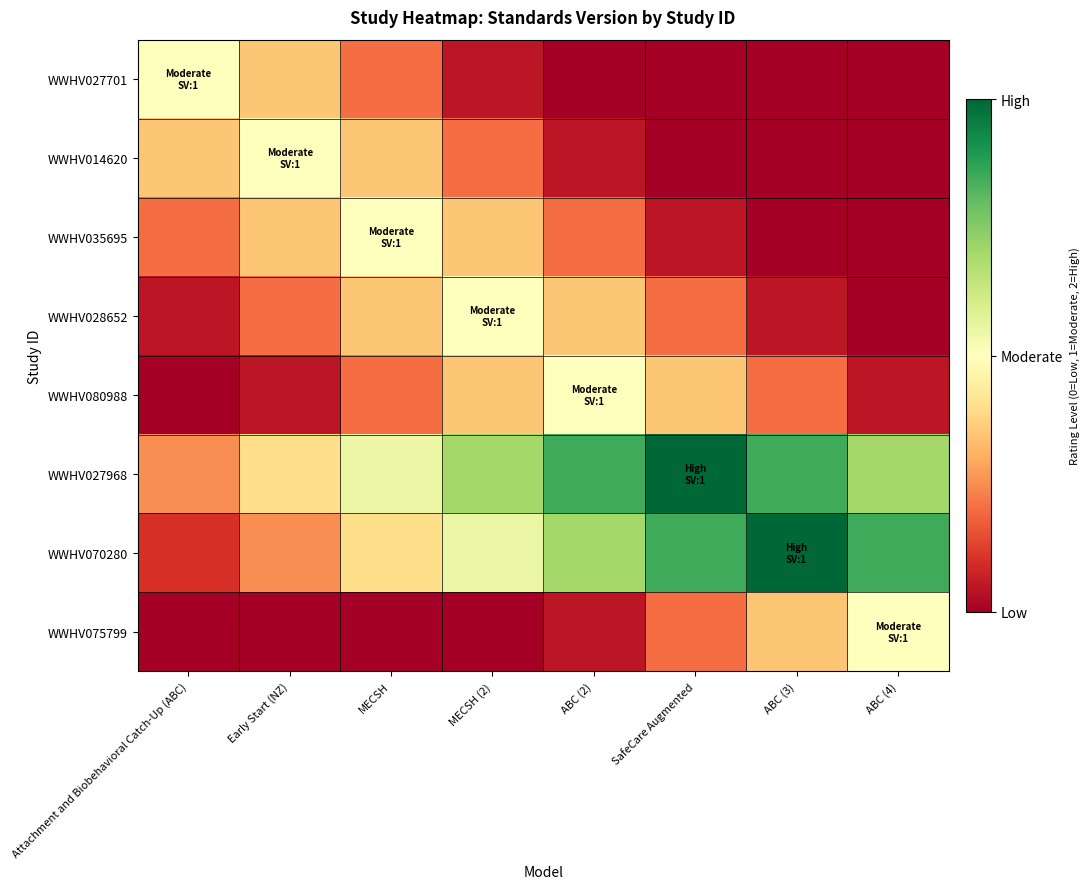

At ABC (3), list the series in order from largest to smallest.

WWHV070280, WWHV027968, WWHV075799, WWHV080988, WWHV028652, WWHV027701, WWHV014620, WWHV035695